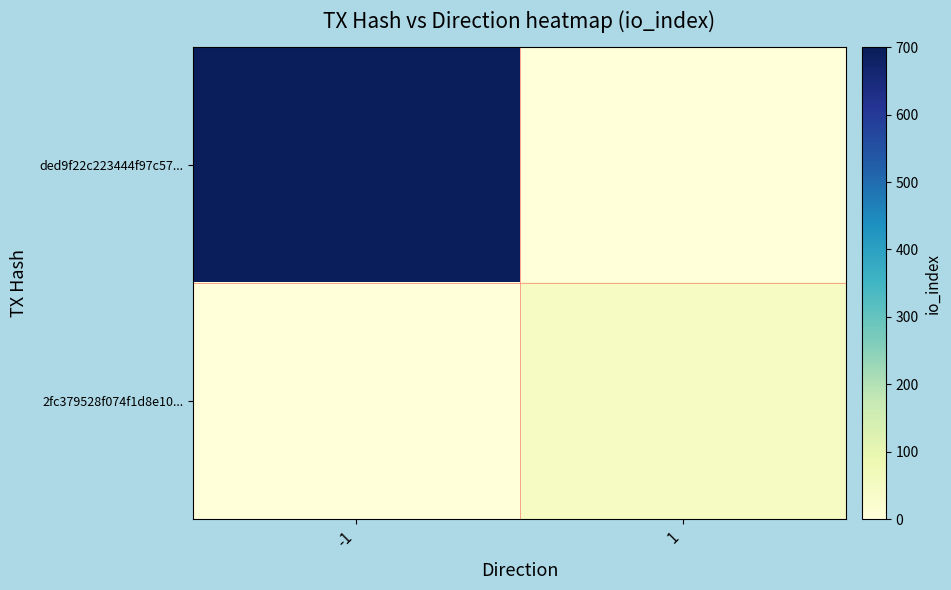

Rank the series by their average value, from lowest to highest.

2fc379528f074f1d8e10..., ded9f22c223444f97c57...